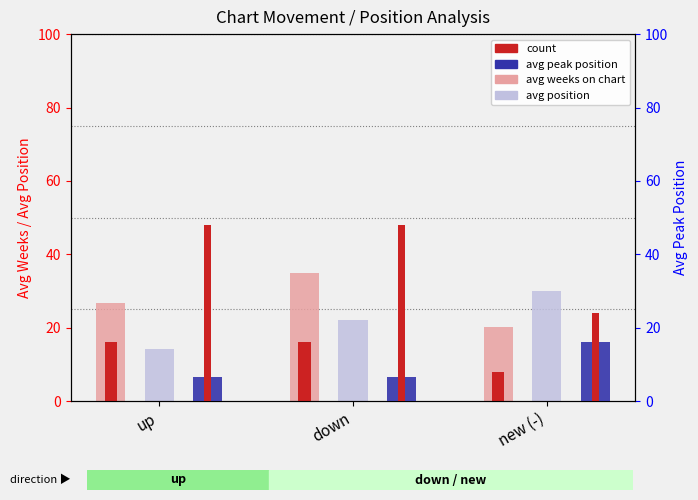

What is the difference between the maximum and minimum values in the Avg Peak Position series?

9.7